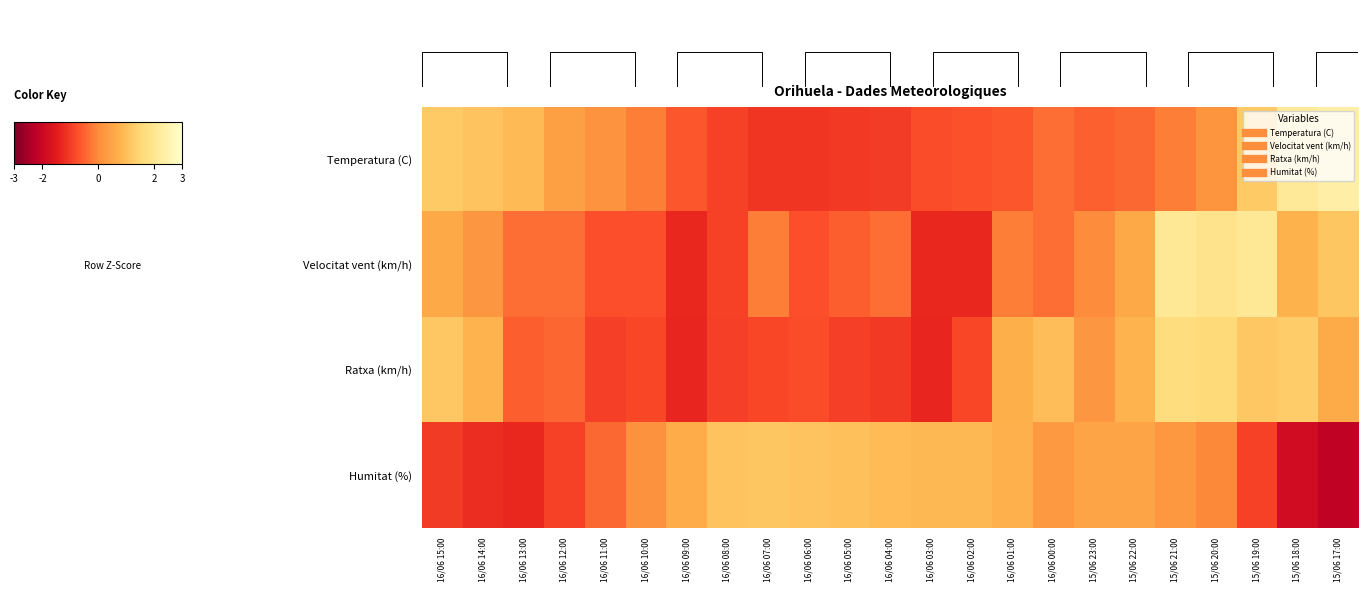

Count the number of data series in this chart.

4